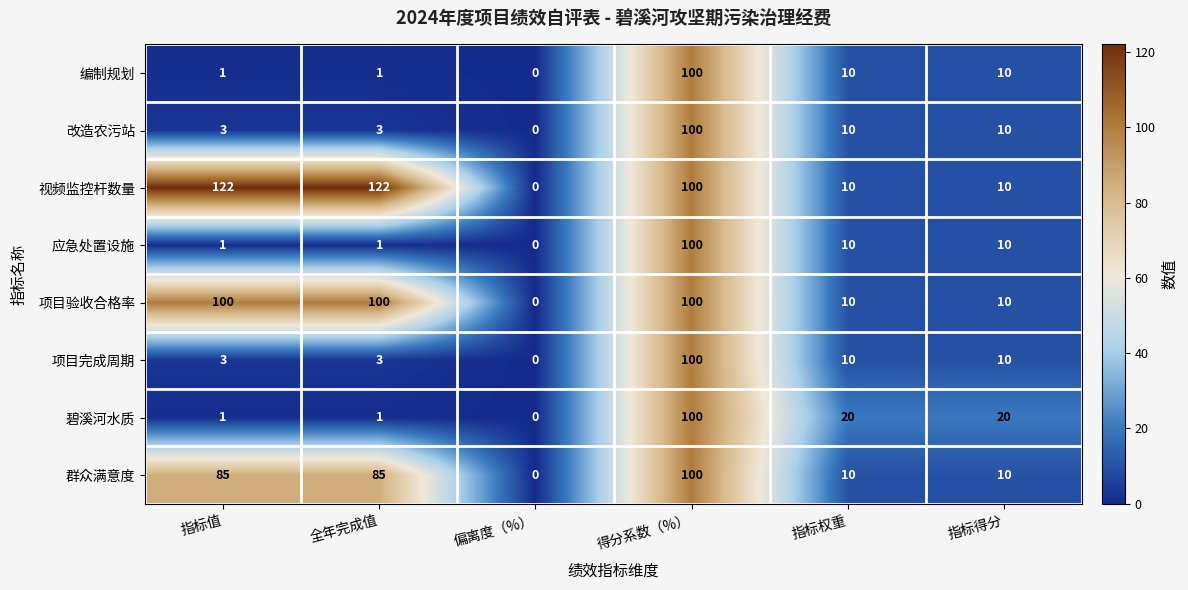

Which category has the lowest value in the 群众满意度 series?

偏离度（%）